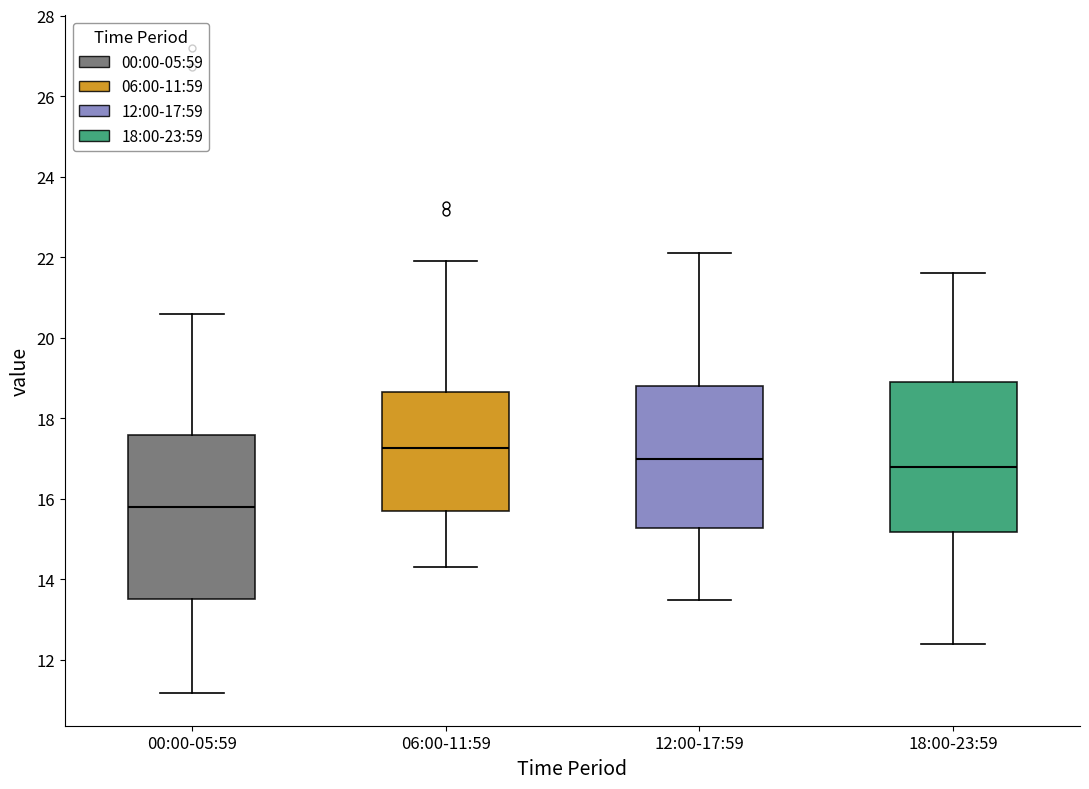

Reading left to right, read every box against the y-axis: the position of its median line, the range the box covers, and the ends of its whiskers. The values are not printed on the chart, so give them approximately, as read against the axis.

00:00-05:59: median 15.8, box 13.6 to 17.6, whiskers 11.2 to 20.6
06:00-11:59: median 17.2, box 15.8 to 18.6, whiskers 14.4 to 22.0
12:00-17:59: median 17.0, box 15.2 to 18.8, whiskers 13.6 to 22.2
18:00-23:59: median 16.8, box 15.2 to 19.0, whiskers 12.4 to 21.6